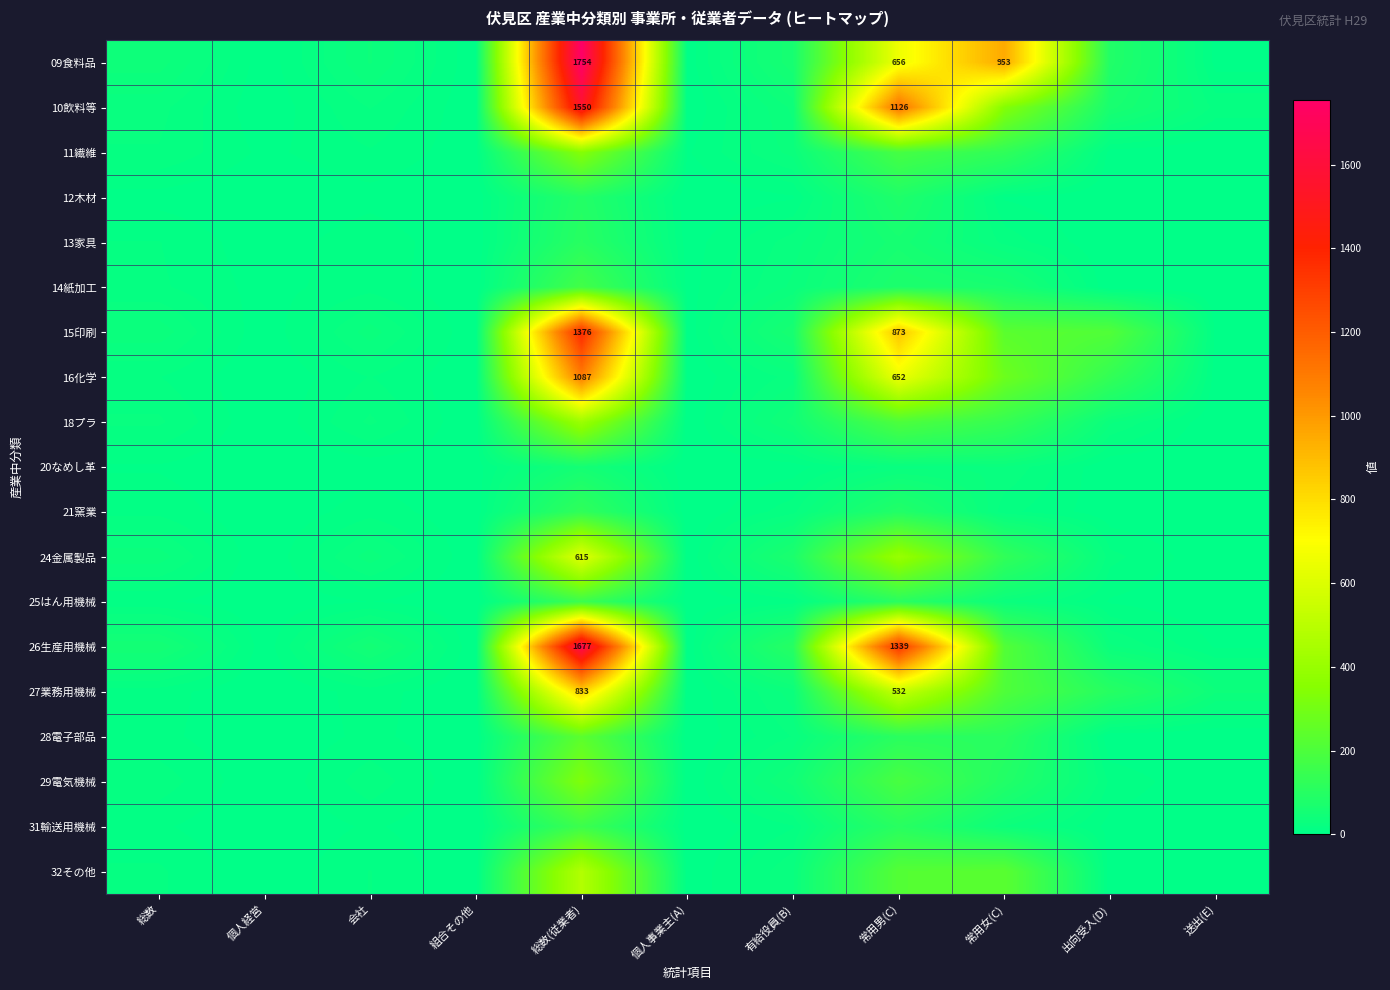

At which label does 27業務用機械 first exceed 31?

総数(従業者)